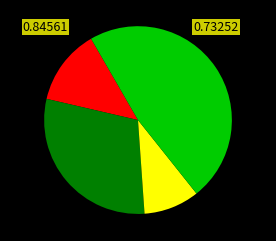

Does any single category account for the majority?

No